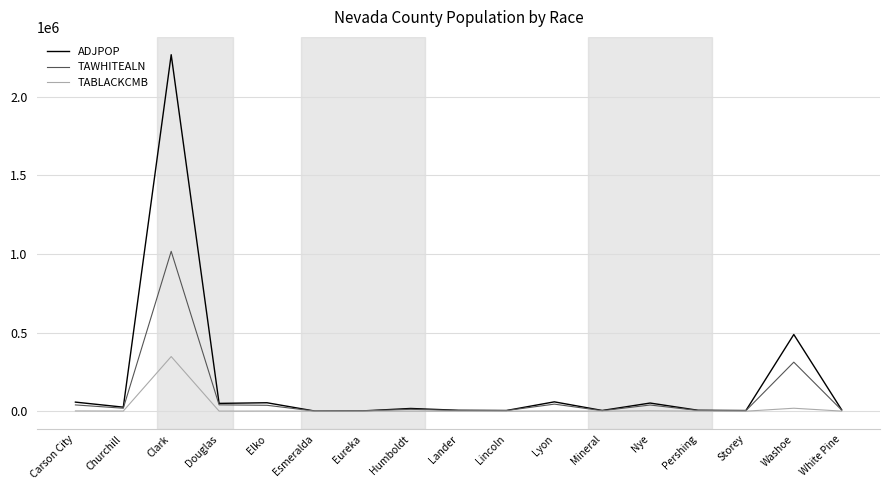

Which series has the largest range (max minus min)?

ADJPOP